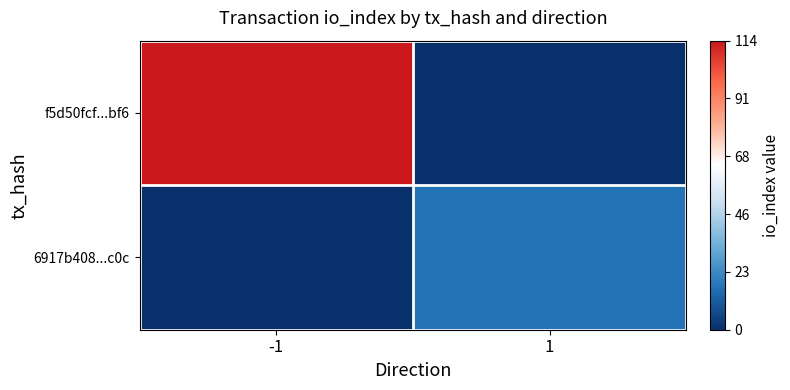

Which has a higher value, -1 or 1?

-1